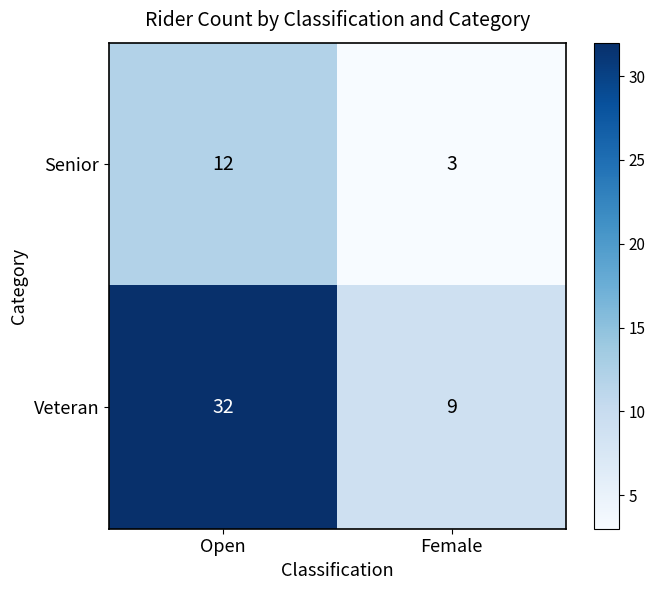

At which category is the sum across all series the highest?

Open